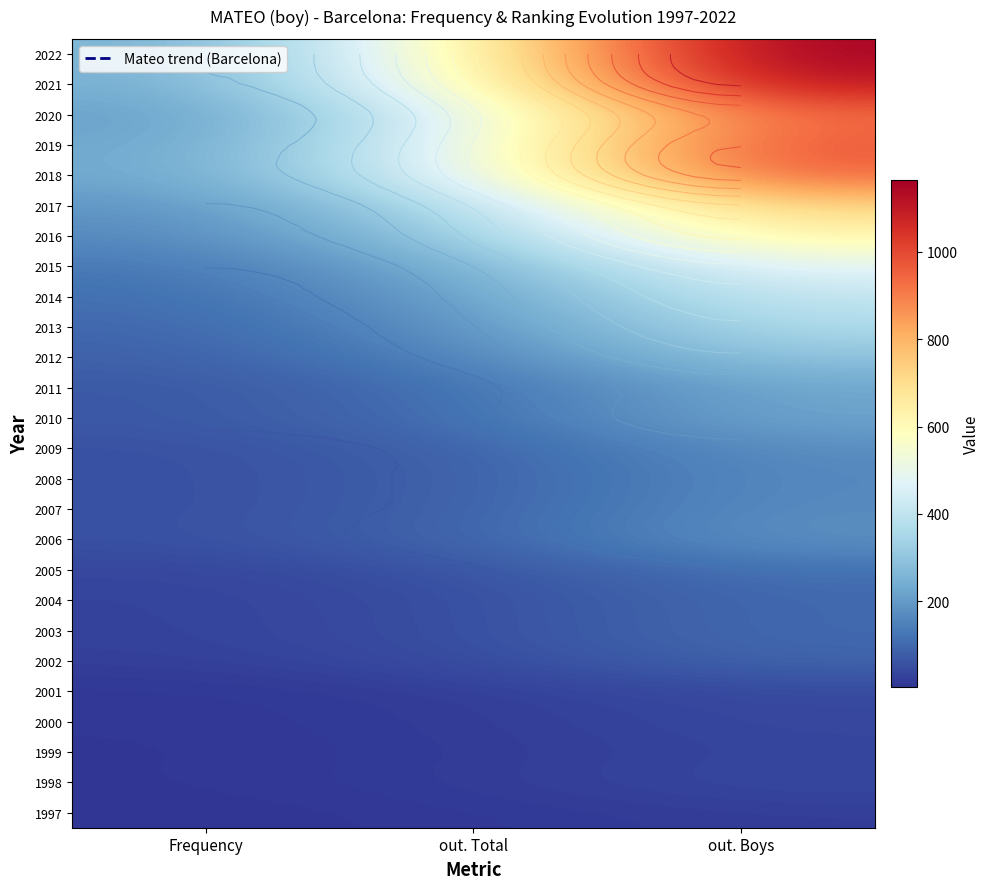

At how many categories does at least one series exceed 535?

2